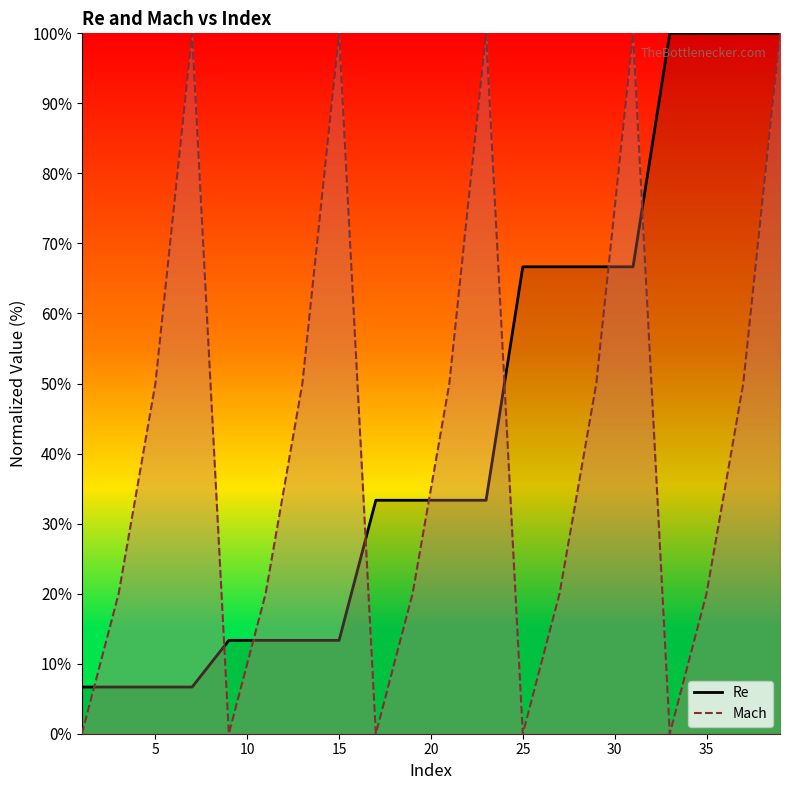

How many lines are shown in the chart?

2